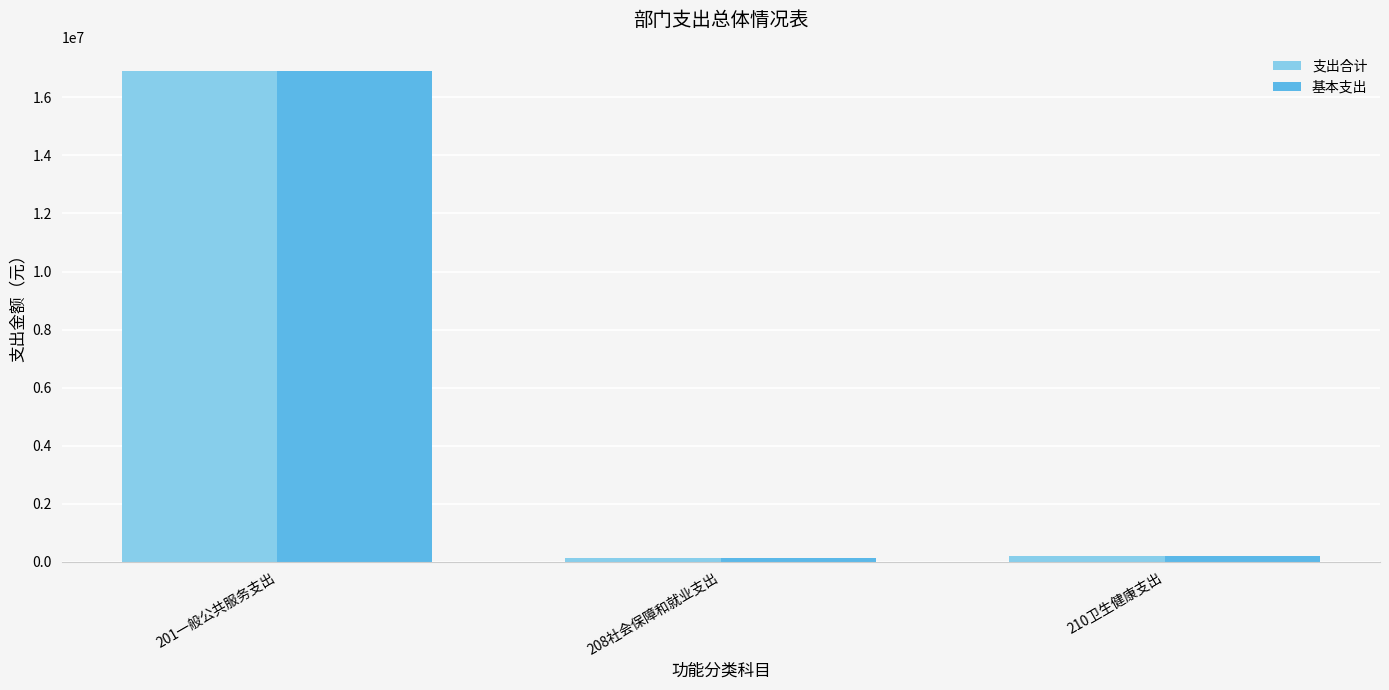

What is the total value across all series at 210卫生健康支出?

399920.0